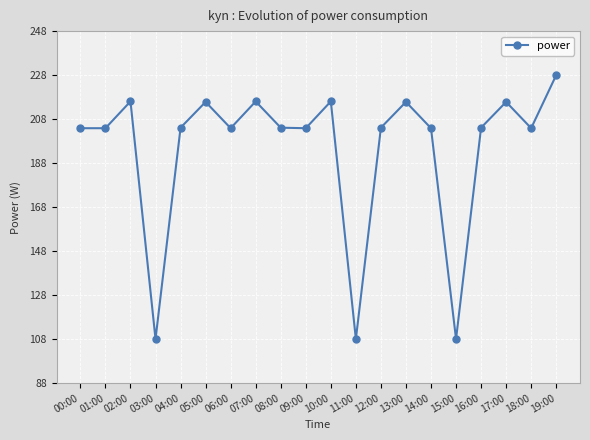

How many interior local peaks (higher than both neighbors) does the data have?

6